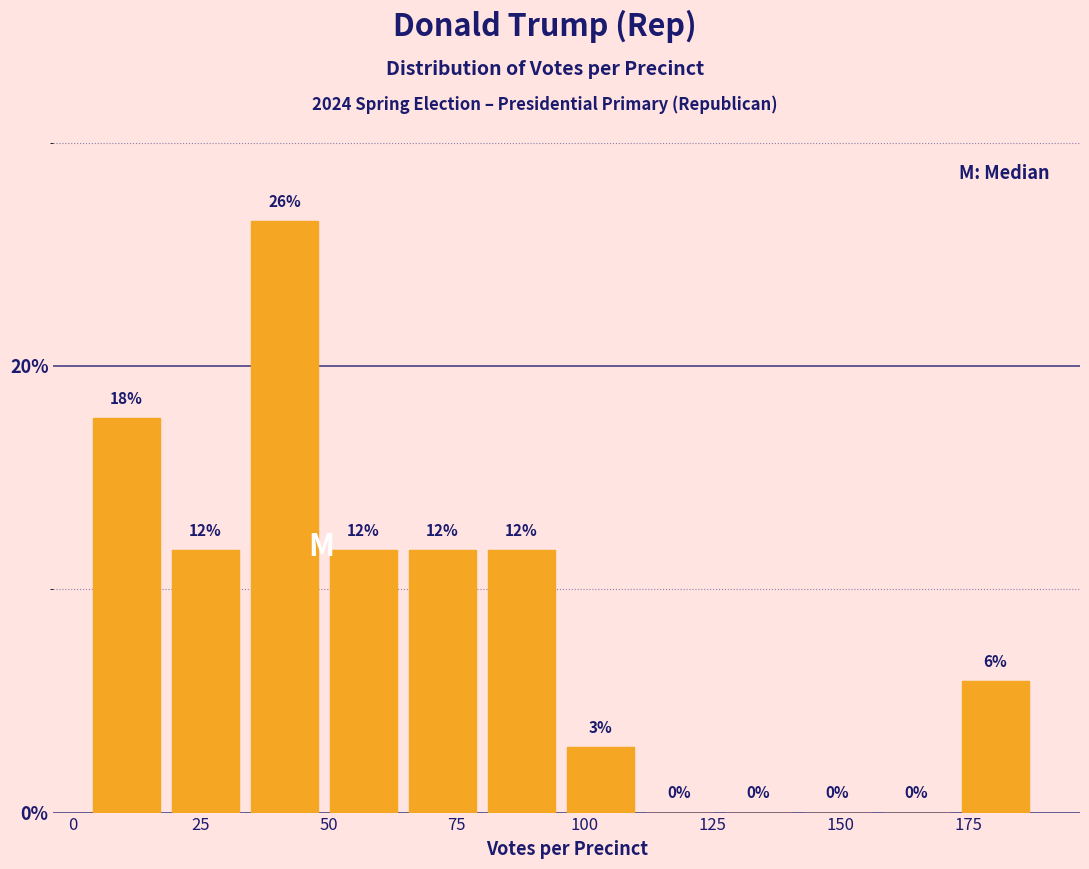

Around what value on the x-axis is the tallest bar? Give the approximate position of its centre, as read against the axis.

40